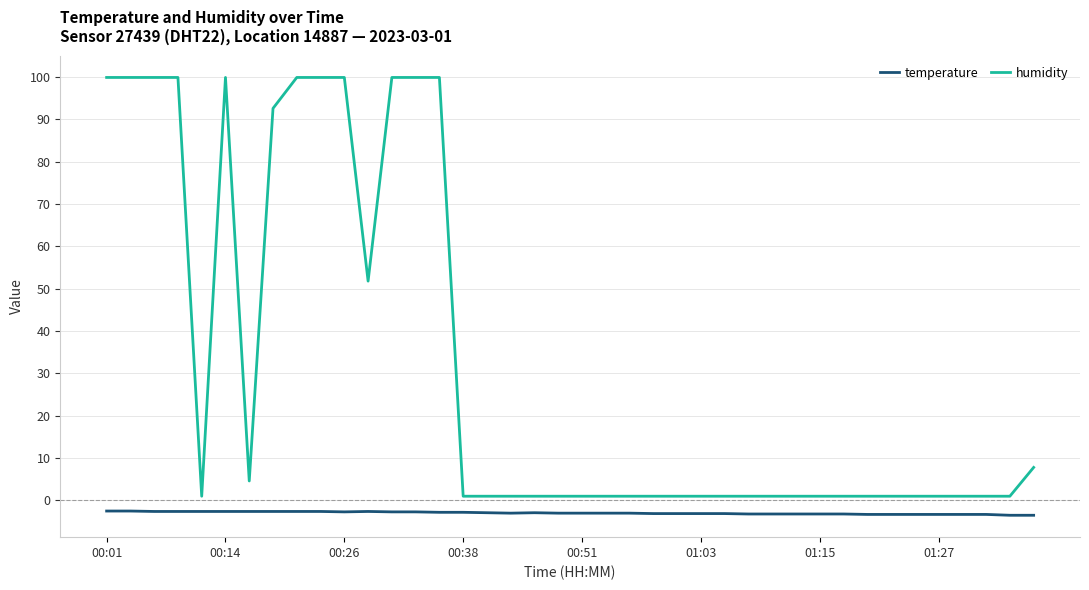

List the series in order of their overall mean, highest first.

humidity, temperature